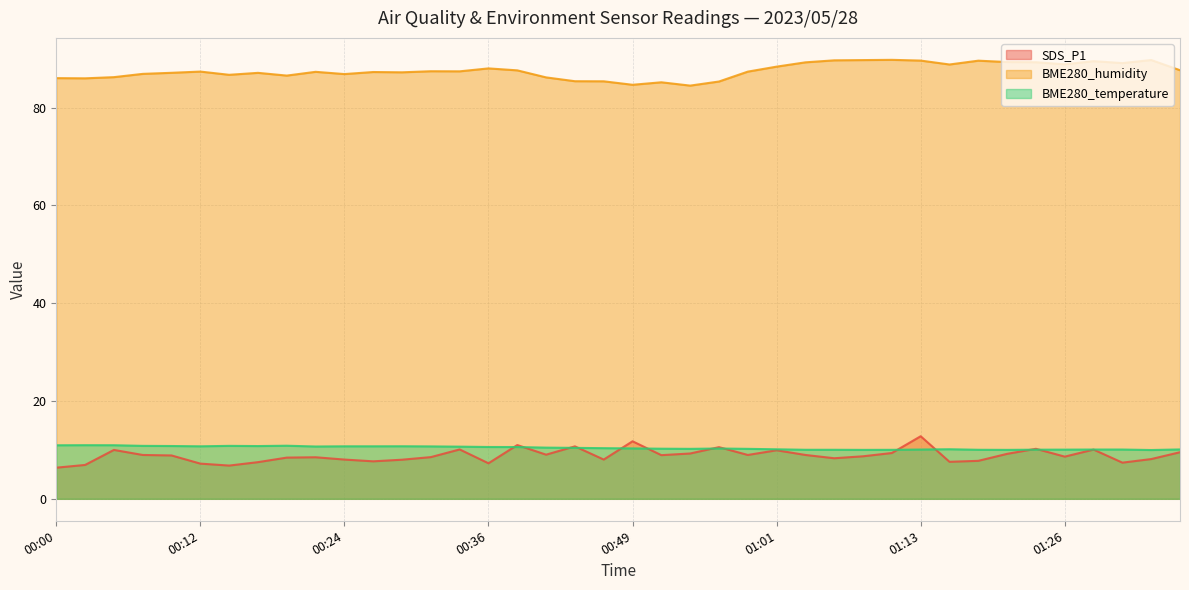

At how many categories does at least one series exceed 72?

40